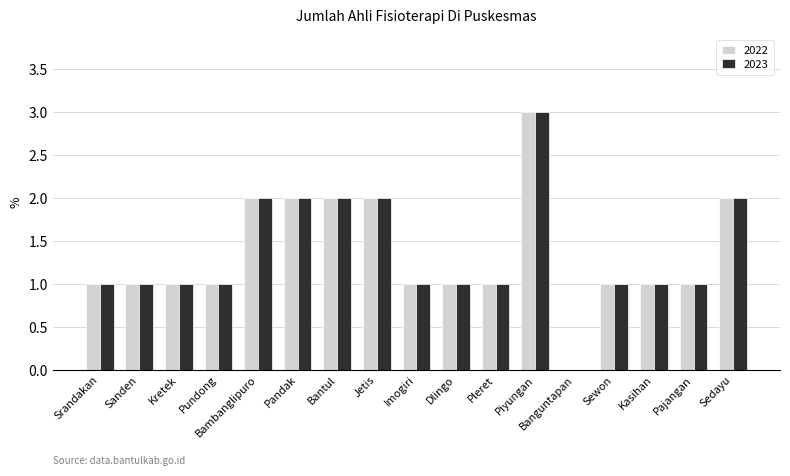

What is the sum of all 2022 values?

23